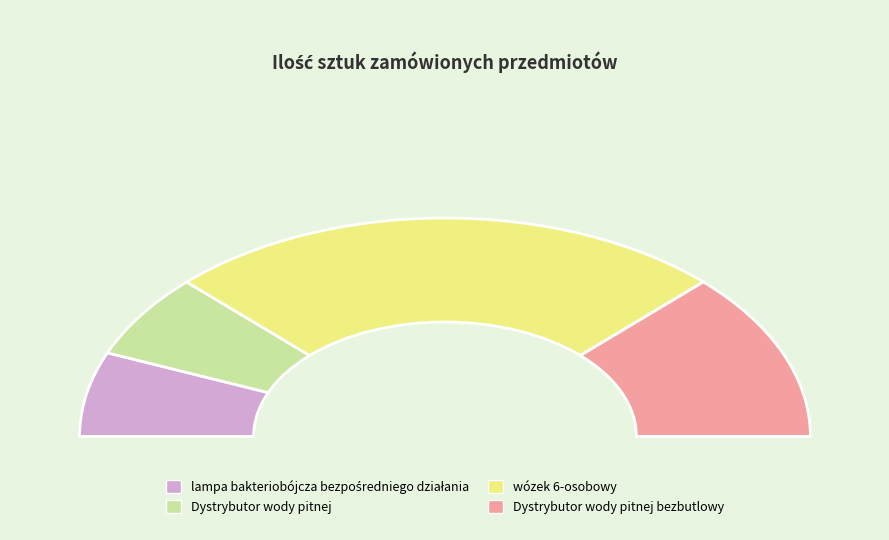

The wózek 6-osobowy slice represents 38% of the pie. True or false?

False